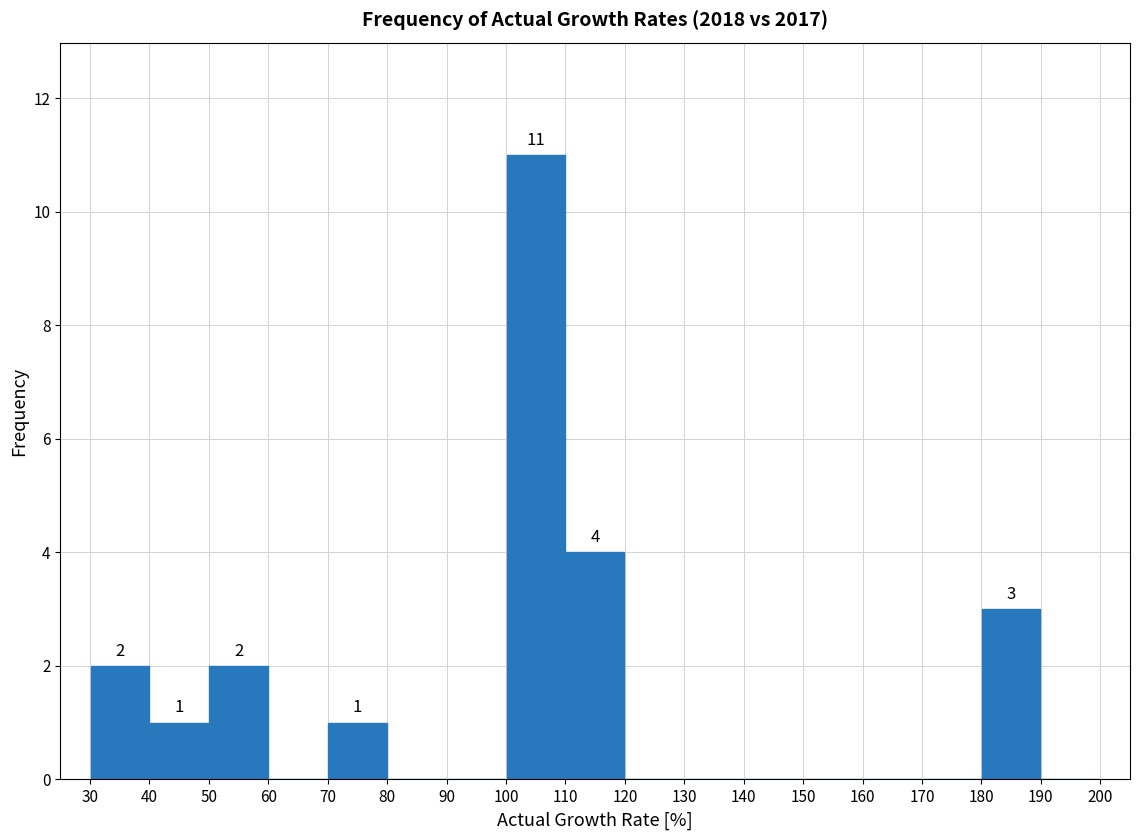

Which range on the x-axis has the tallest bar?

100 to 110